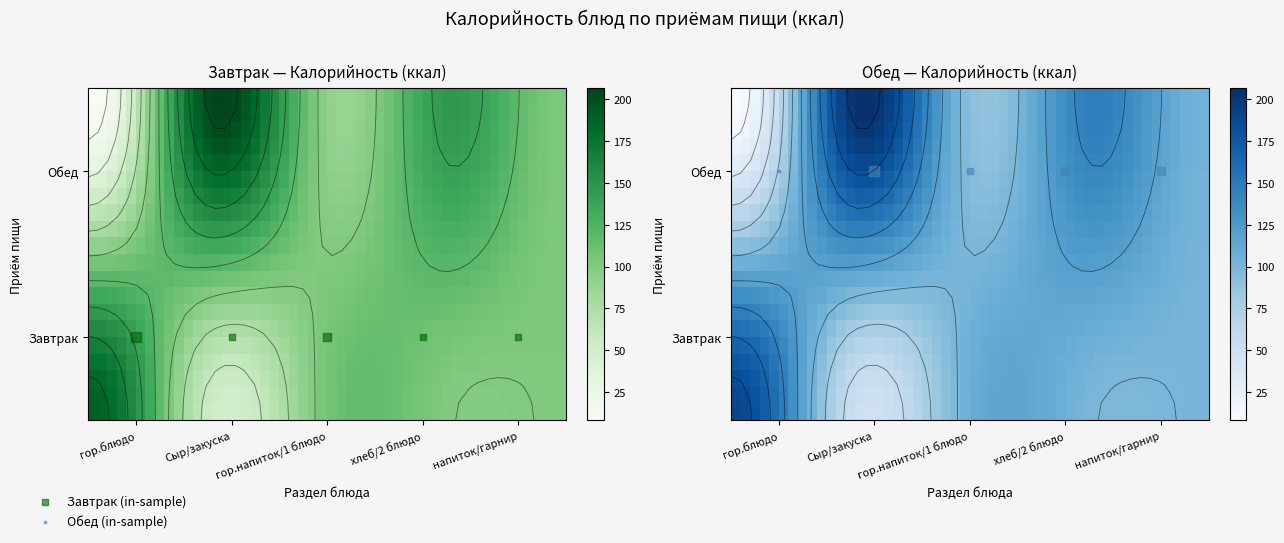

The value of Завтрак at гор.блюдо is 250.8. True or false?

False